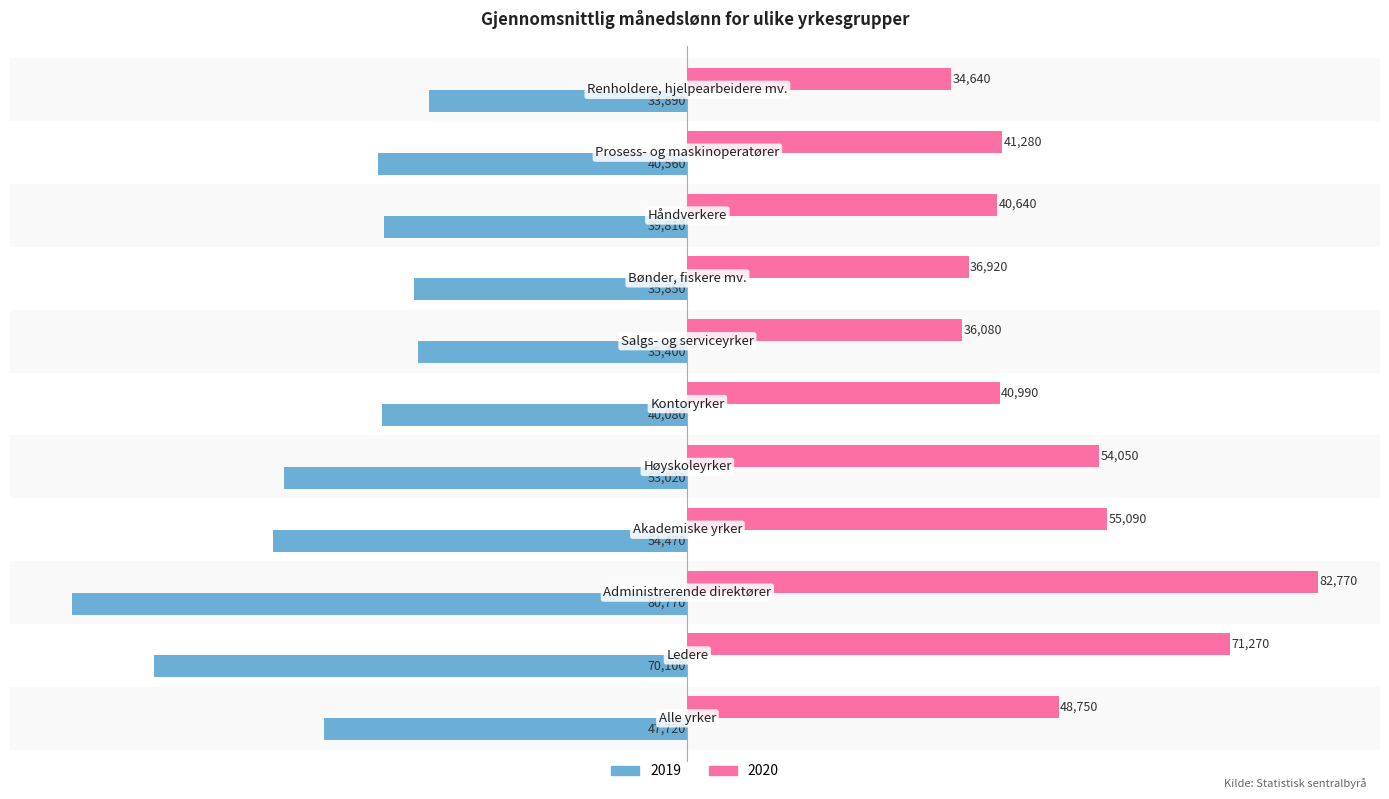

What is the lowest value of the 2019 series?

-80770